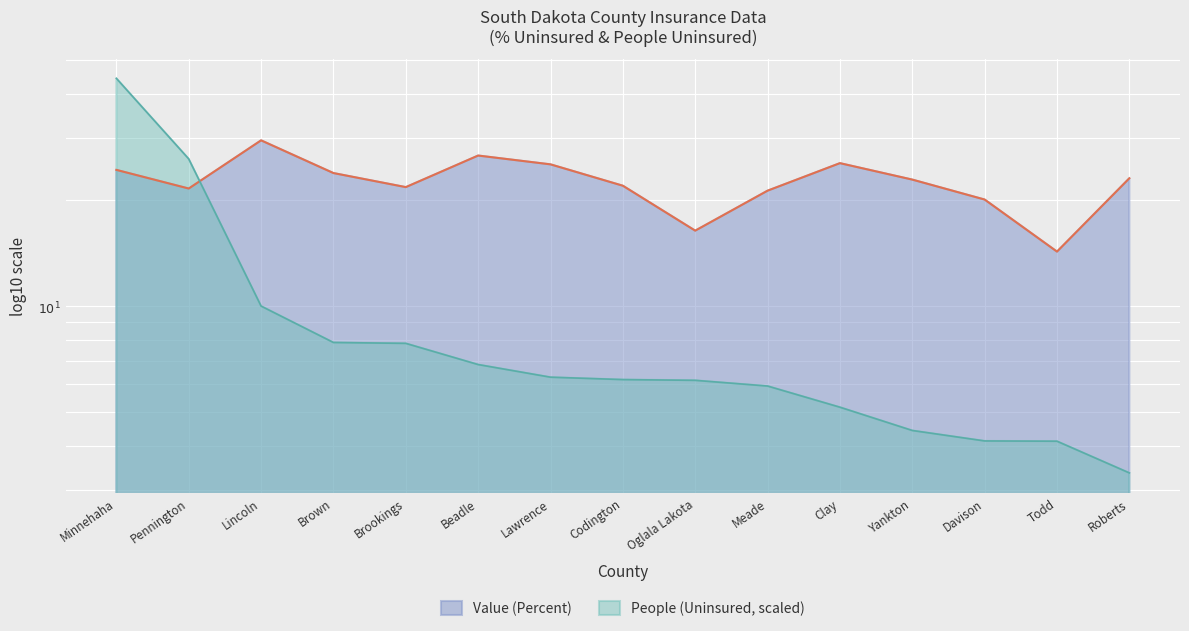

After their last crossing, which series has the higher values: Value (Percent) or People (Uninsured)?

Value (Percent)